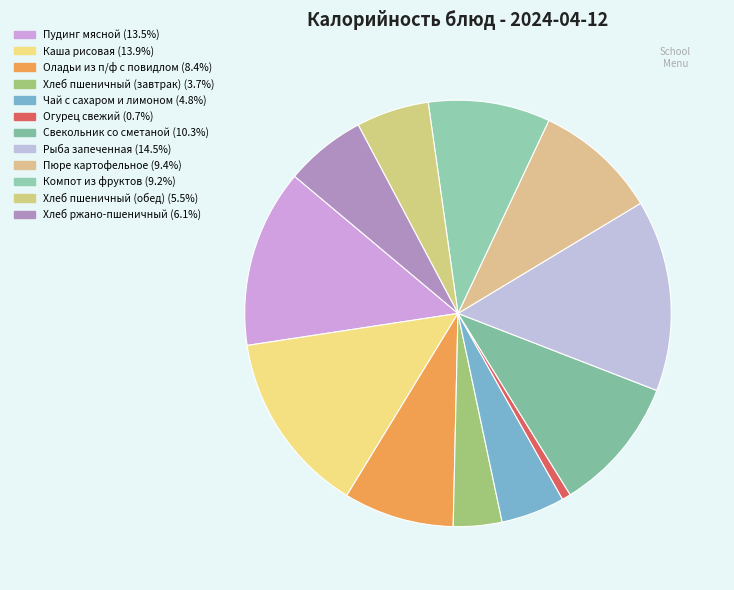

What is the ratio of the value at Каша рисовая to the value at Огурец свежий?

20.9